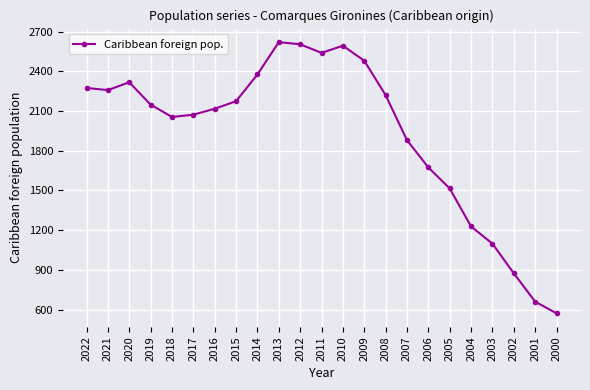

What is the maximum value shown in the chart?

2620